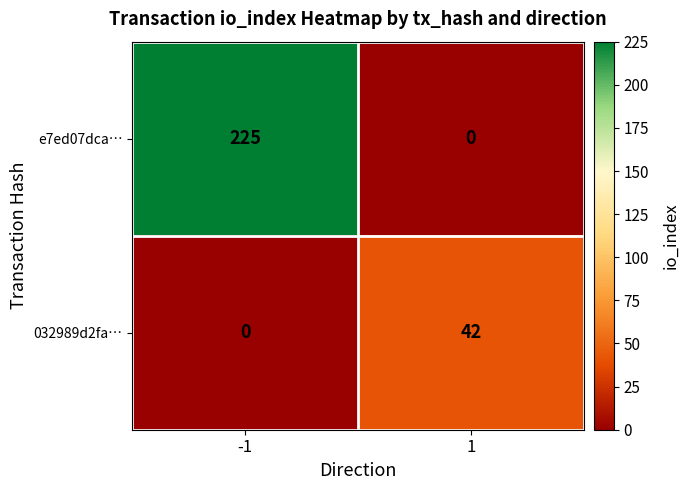

What is the greatest value displayed?

225